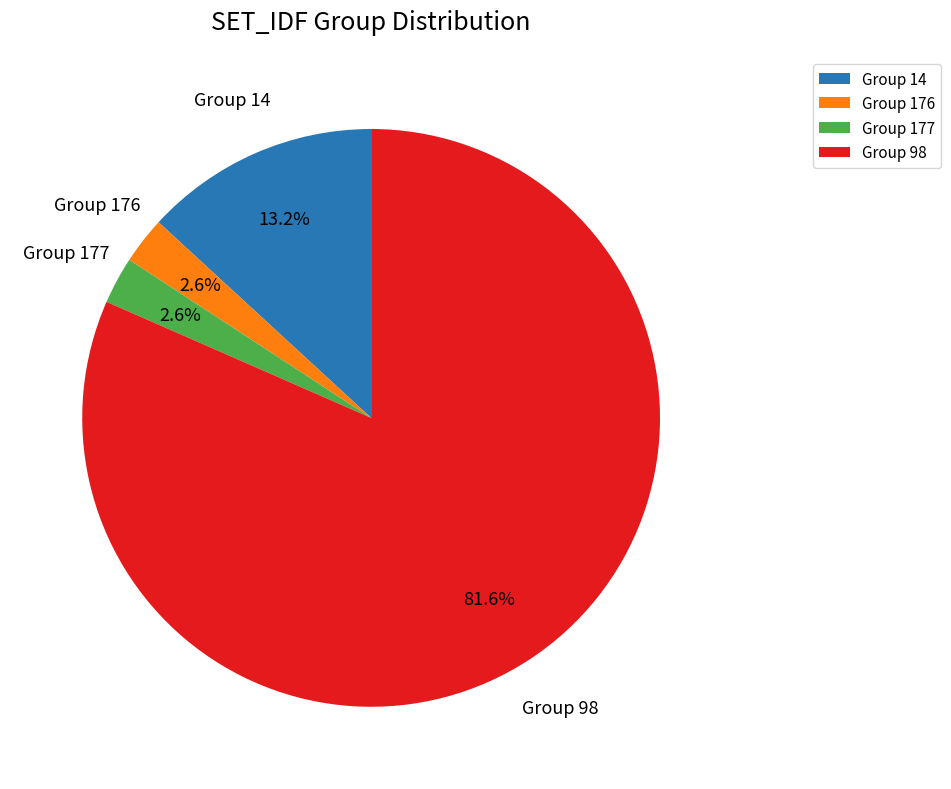

What is the majority slice?

Group 98